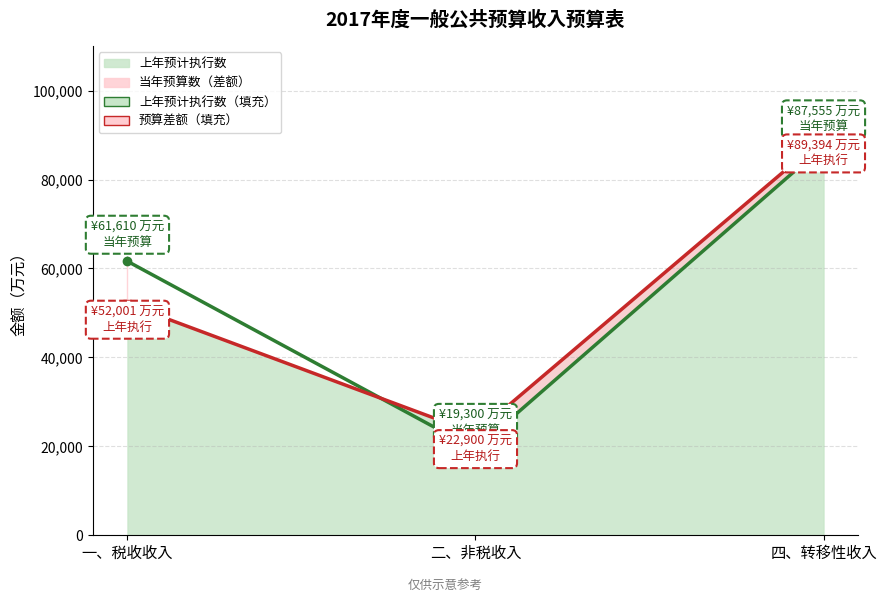

Count the number of categories in the chart.

3